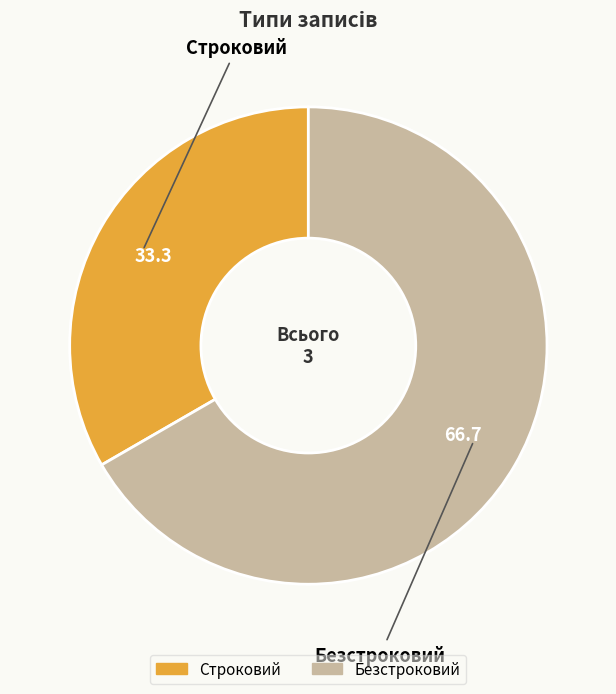

Between Строковий and Безстроковий, which is larger?

Безстроковий